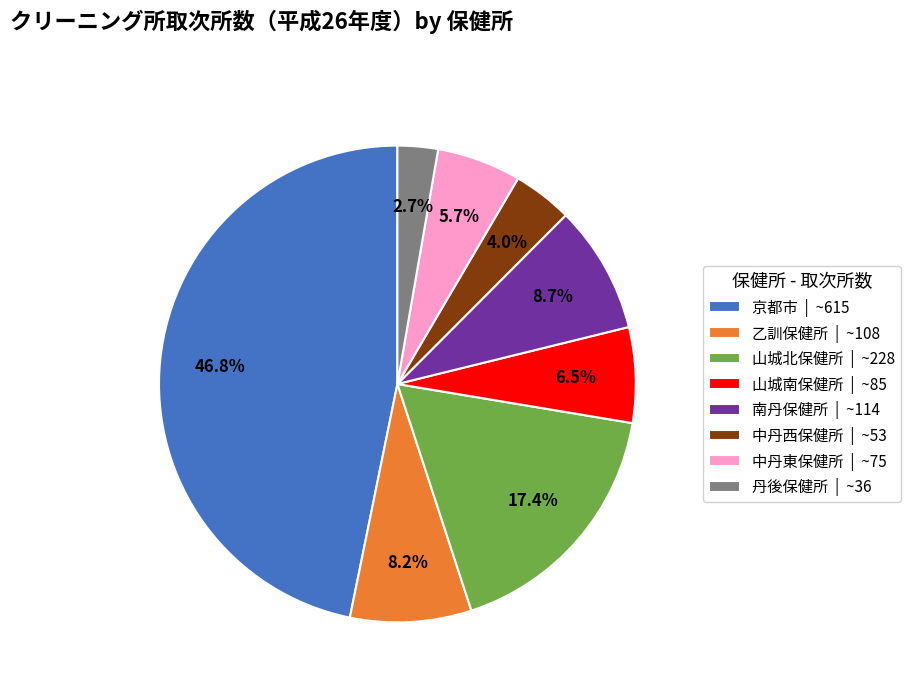

Which has a higher value, 丹後保健所 or 中丹東保健所?

中丹東保健所